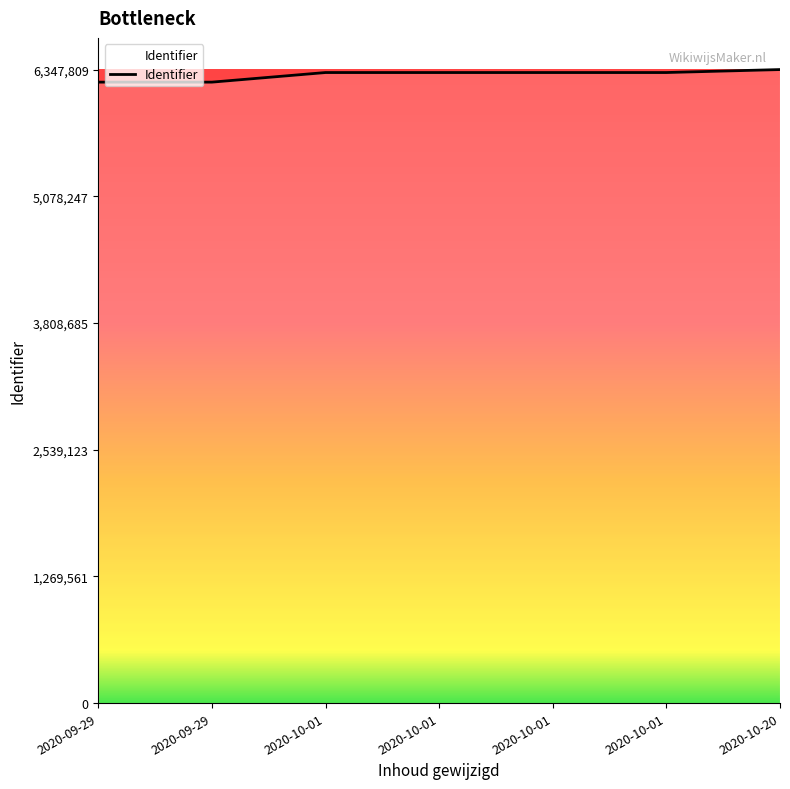

Reading right to left, list all the values displayed in this chart.

6347809	6318051	6318049	6318046	6318042	6221808	6221782